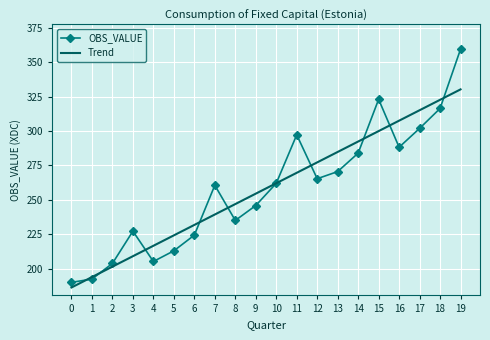

What value does the Trend series have at 16?

307.6